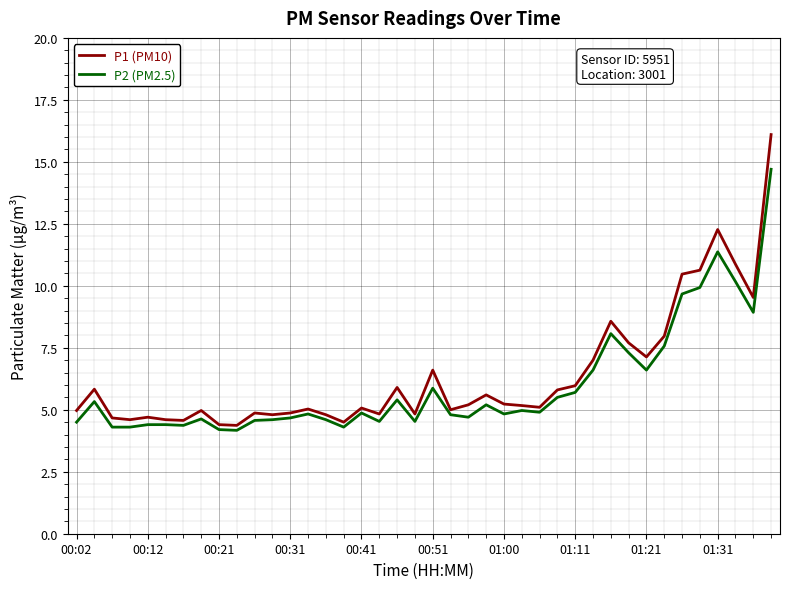

What is the maximum value for P2 (PM2.5)?

14.7